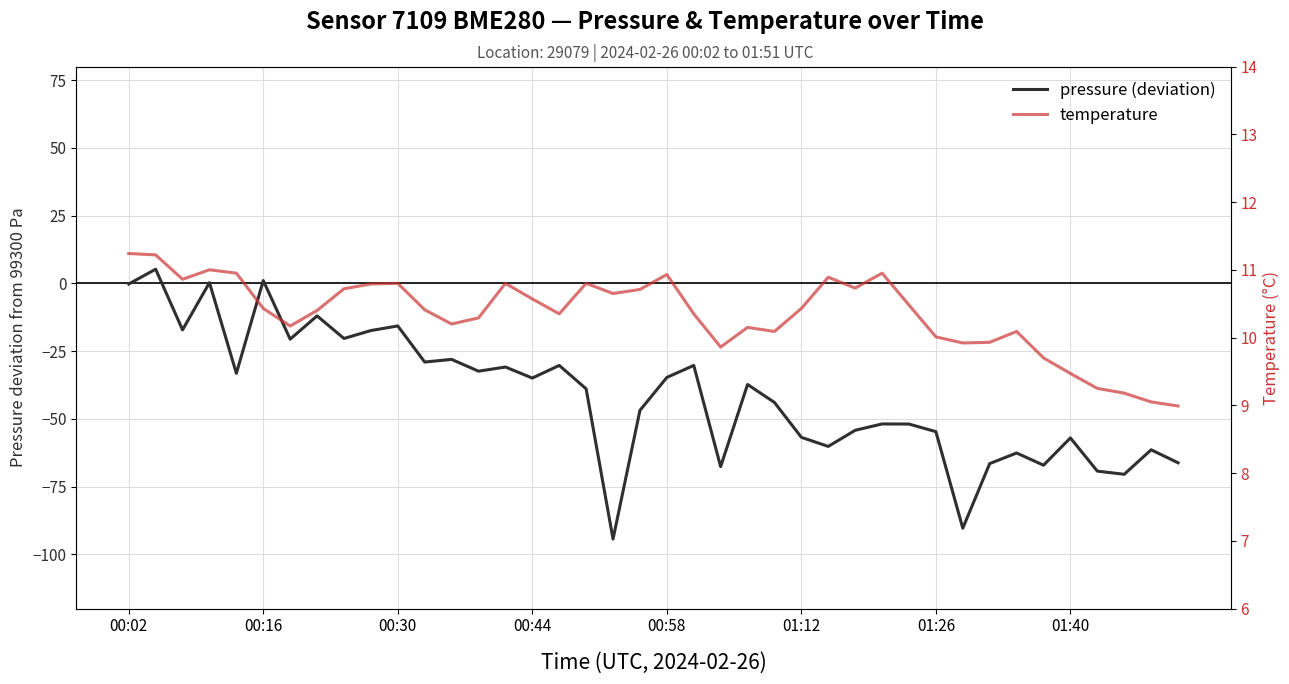

True or false: temperature and pressure intersect in this chart.

False